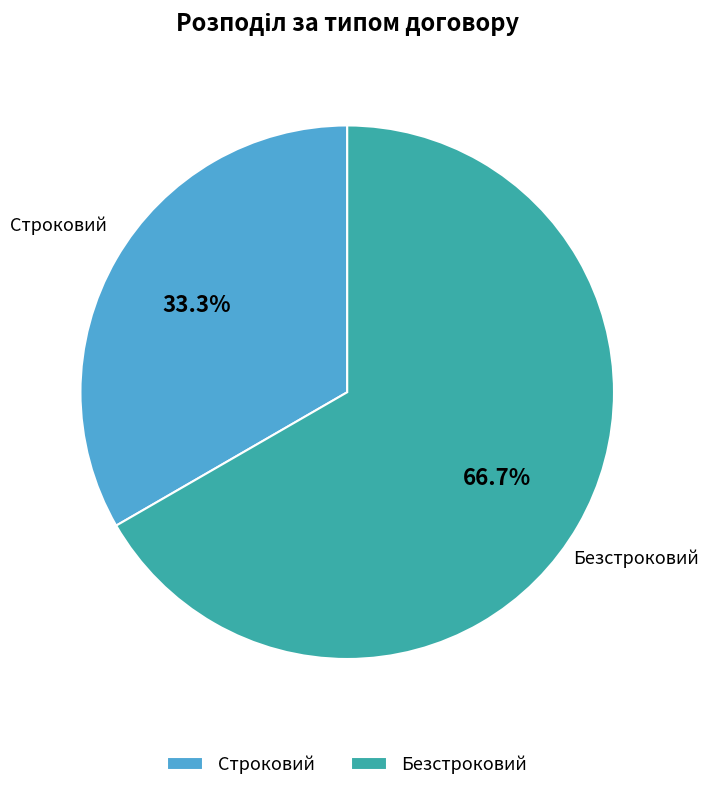

How many slices are in this pie chart?

2